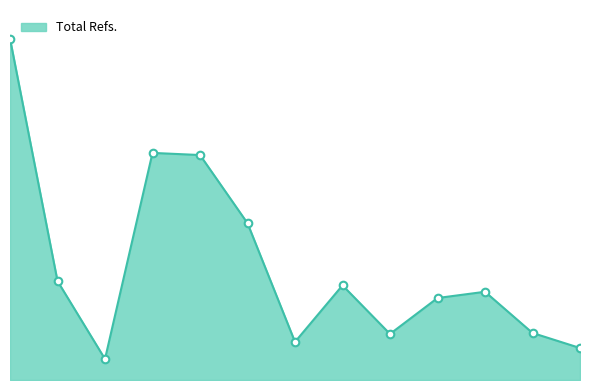

Does the chart have visible grid lines?

No